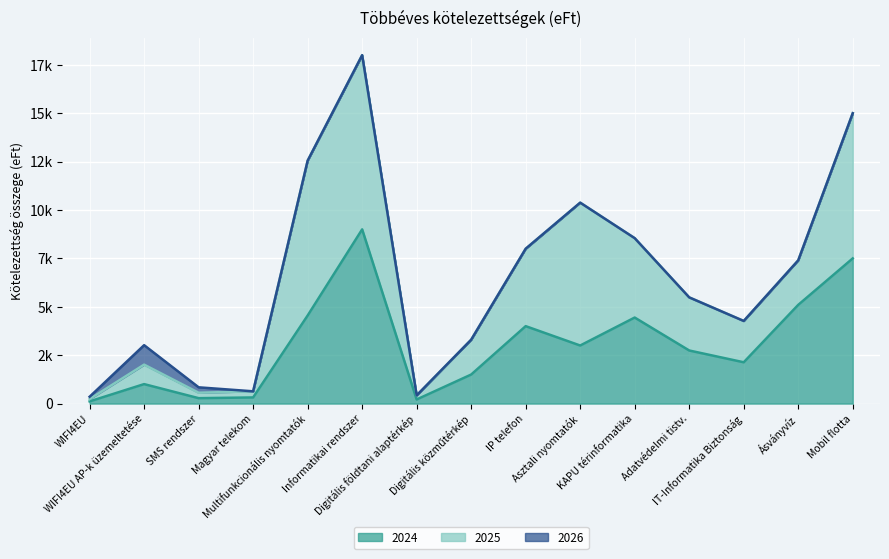

Which label corresponds to the largest value in the chart?

Informatikai rendszer